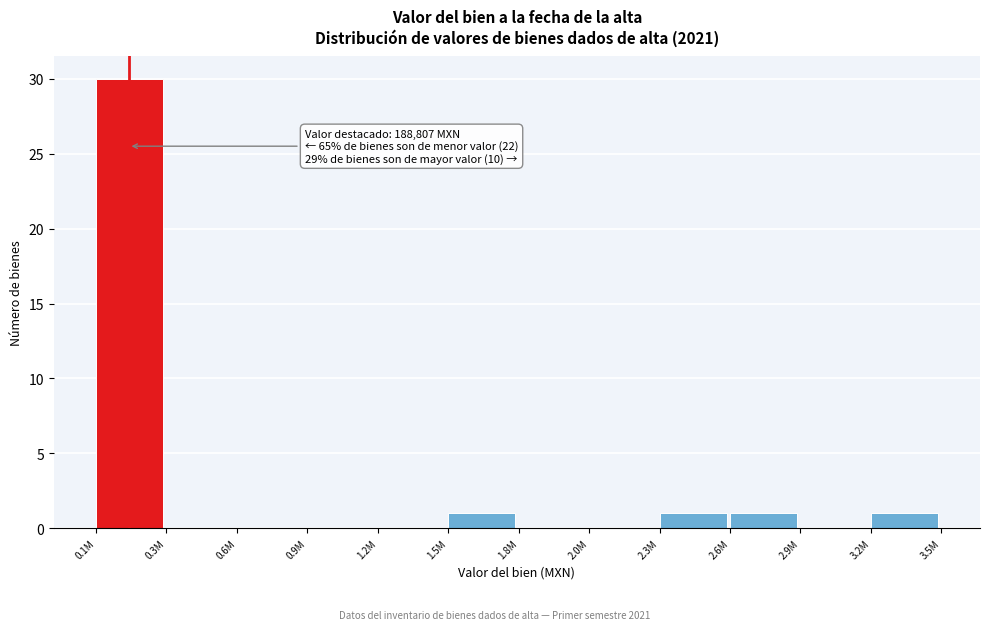

Reading left to right, what are all the values shown in this chart?

0.1M=30	0.3M=0	0.6M=0	0.9M=0	1.2M=0	1.5M=1	1.8M=0	2.0M=0	2.3M=1	2.6M=1	2.9M=0	3.2M=1